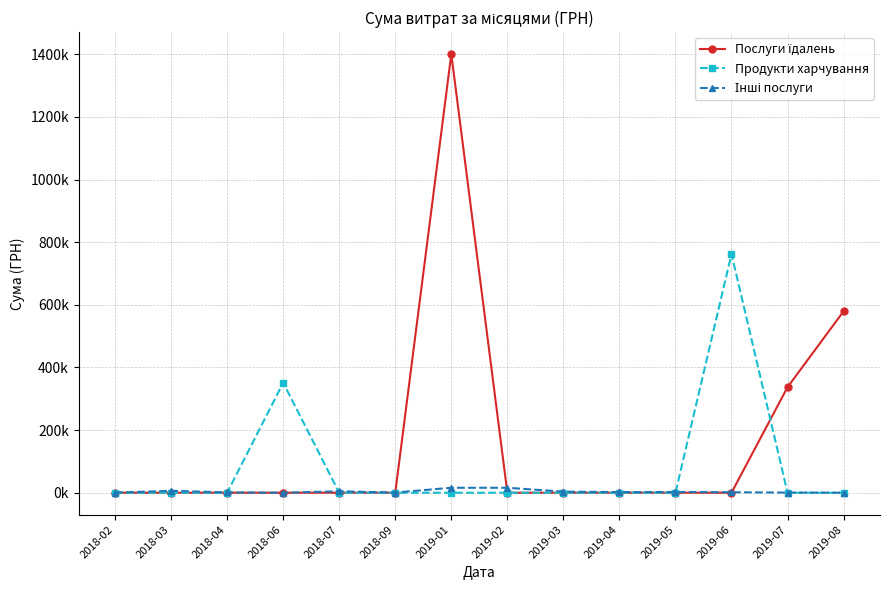

Is this an area chart (filled region under the line)?

No